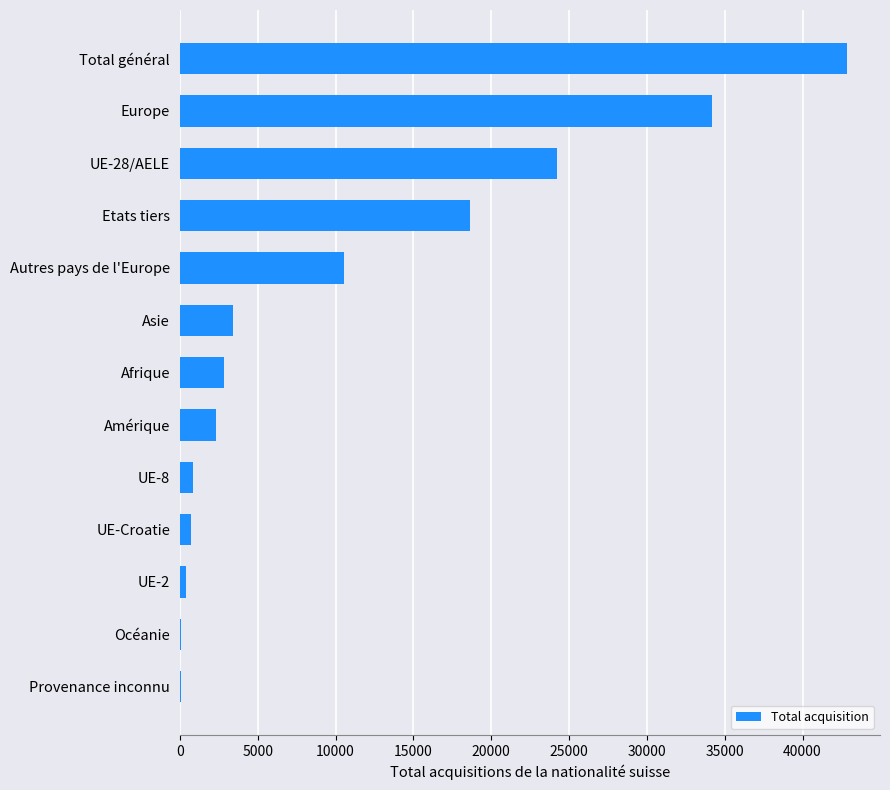

What is the sum of all values?

140943